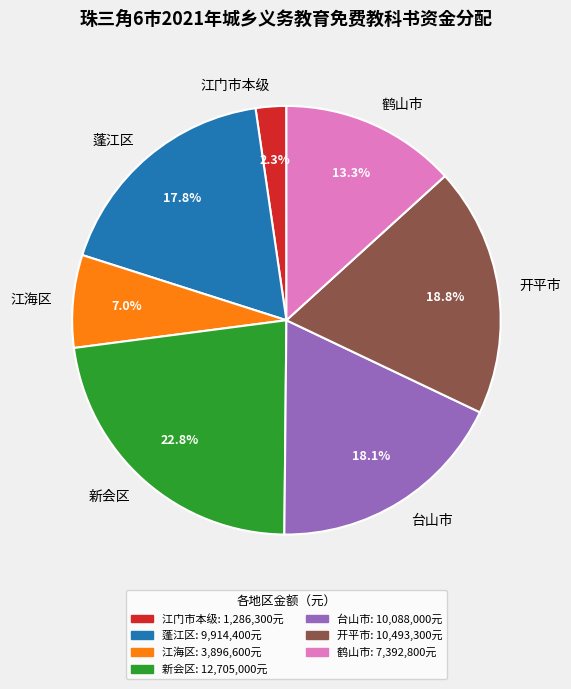

The 蓬江区 slice represents 30% of the pie. True or false?

False